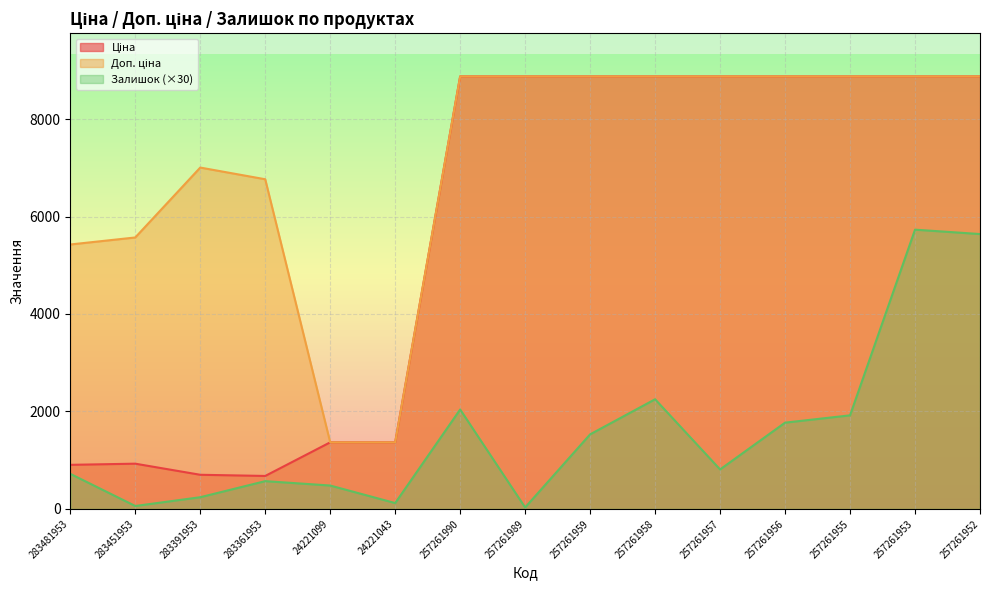

In Залишок, how many points are lower than both neighbors (excluding endpoints)?

4